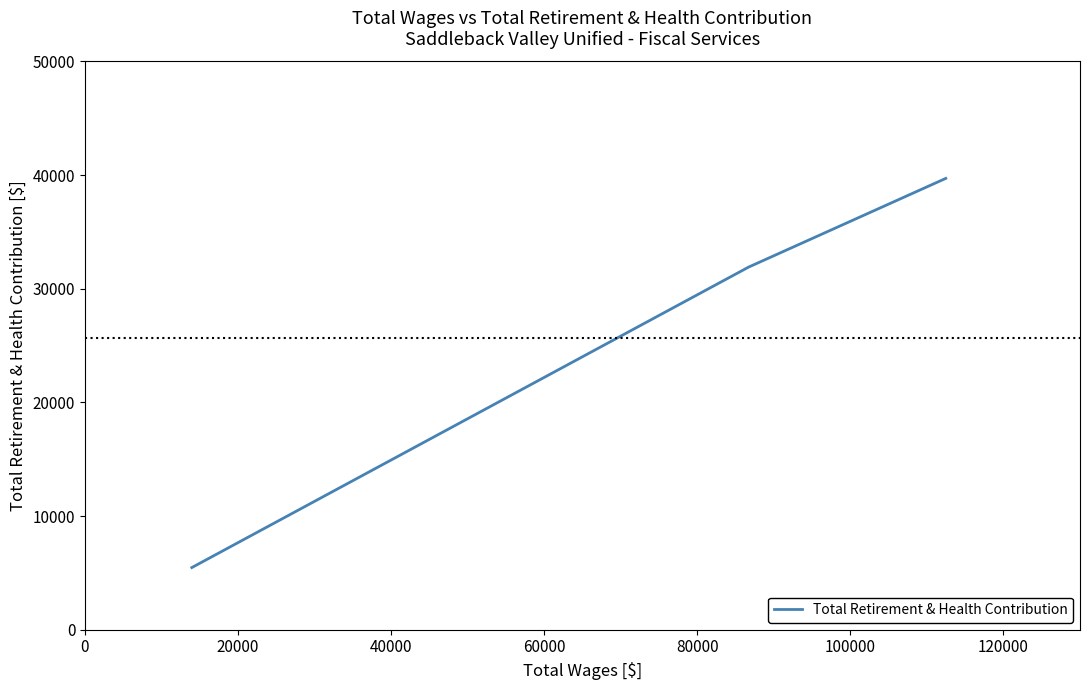

What is the smallest value displayed?

5469